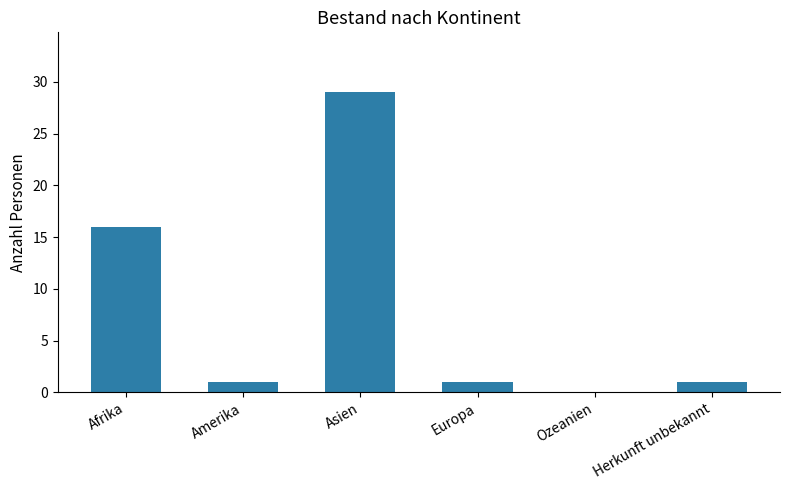

How many values are above zero?

5